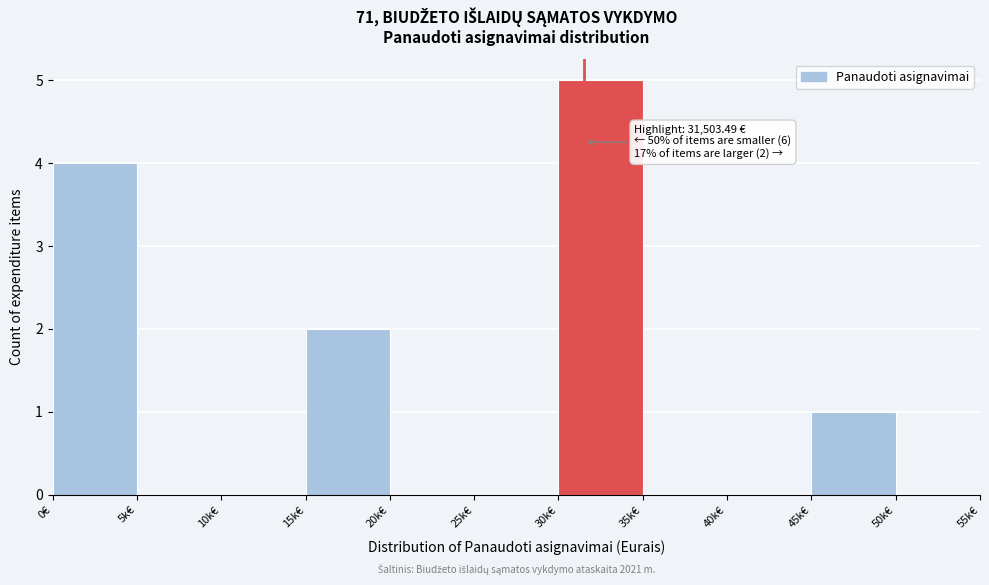

Reading left to right, extract all data points from this chart.

0€=4	5k€=0	10k€=0	15k€=2	20k€=0	25k€=0	30k€=5	35k€=0	40k€=0	45k€=1	50k€=0